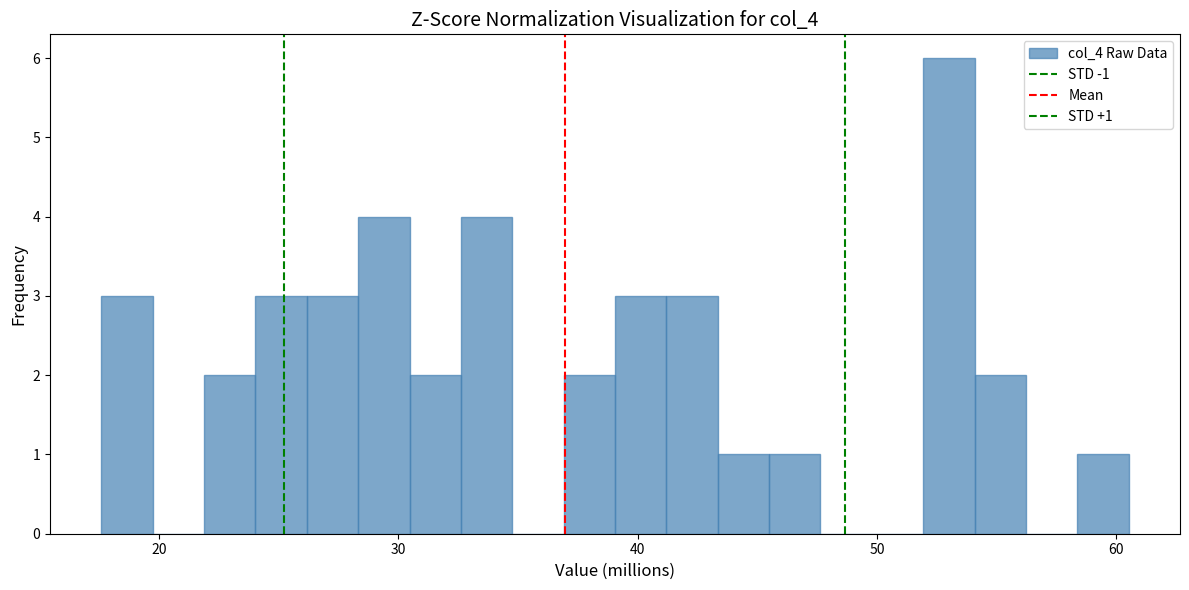

Read against the x-axis, roughly where is the centre of the tallest bar?

53